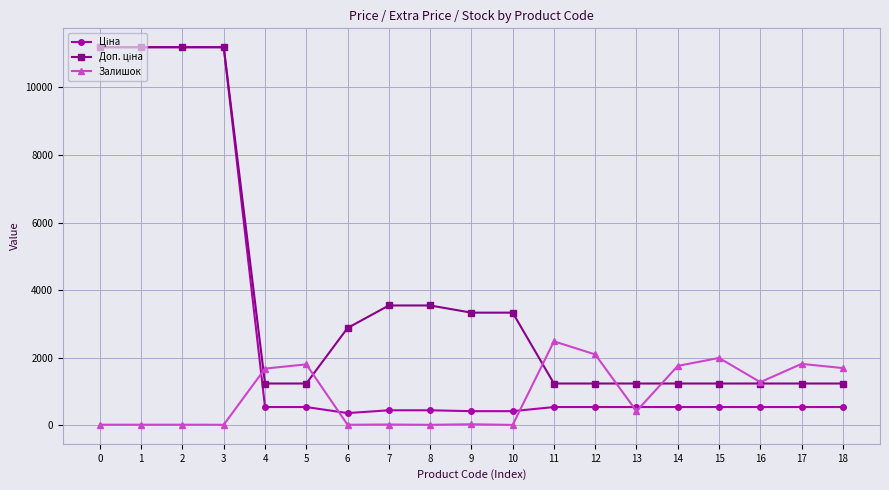

True or false: Доп. ціна has more than 1 points higher than both neighbors.

False